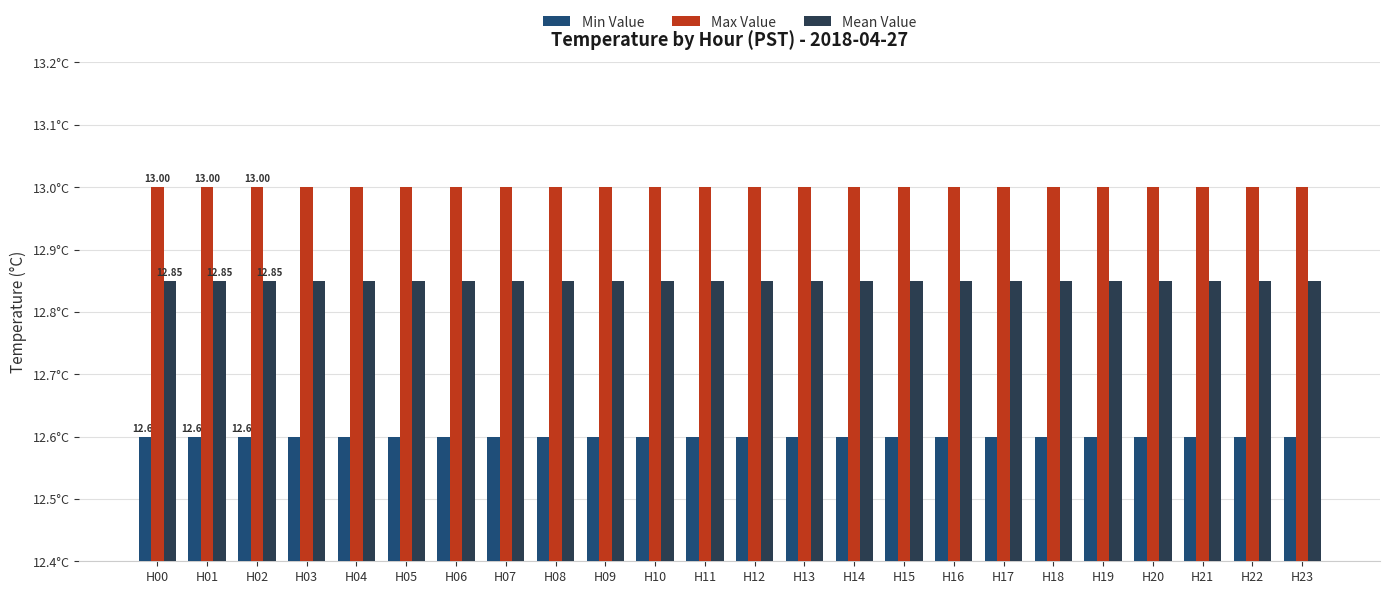

What is the difference between the highest and lowest values at H18?

0.4